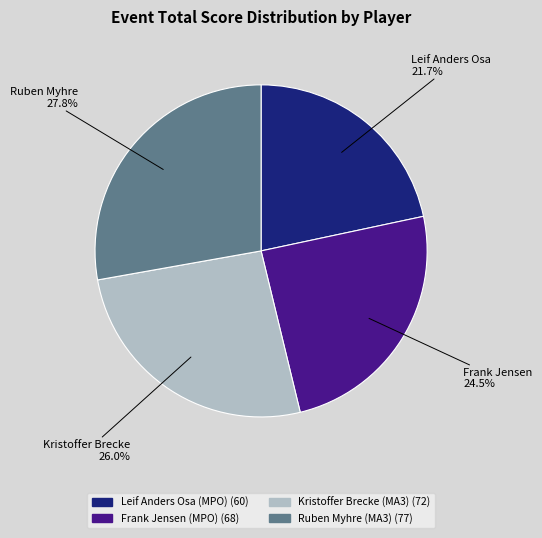

Rank the categories by value from lowest to highest.

Leif Anders Osa (MPO), Frank Jensen (MPO), Kristoffer Brecke (MA3), Ruben Myhre (MA3)